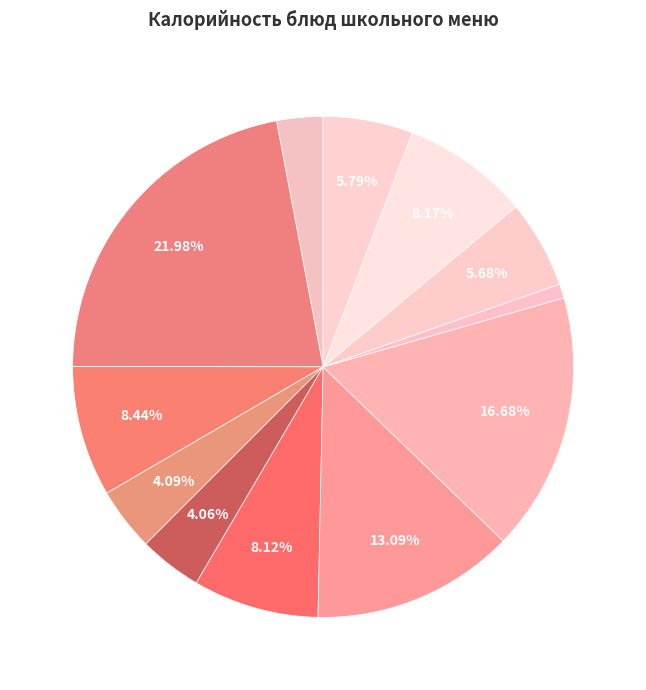

Rank the categories by value from lowest to highest.

Соус белый основной, сыр порционный, Хлеб ржано-пшеничный (завтрак), Хлеб пшеничный (завтрак), Напиток Клюквенный, Хлеб ржано-пшеничный (обед), Яблоко свежее, Хлеб пшеничный (обед), Кофейный напиток на молоке, Котлета Любительская из минтая, Пюре картофельное, Каша молочная кукурузная